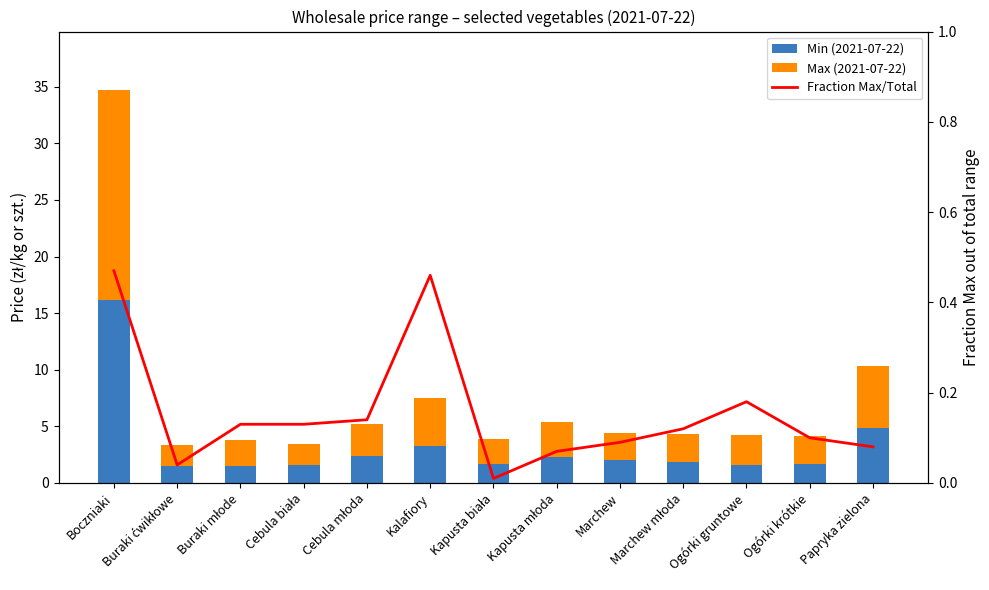

What is the sum of the Fraction Max/Total values at Ogórki gruntowe and Marchew?

0.3